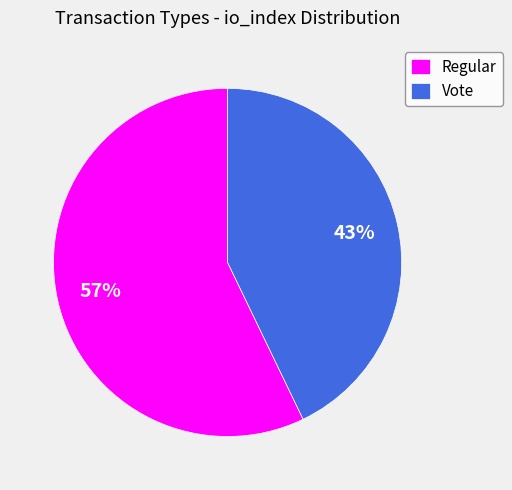

Does Vote represent more than half of the total?

No